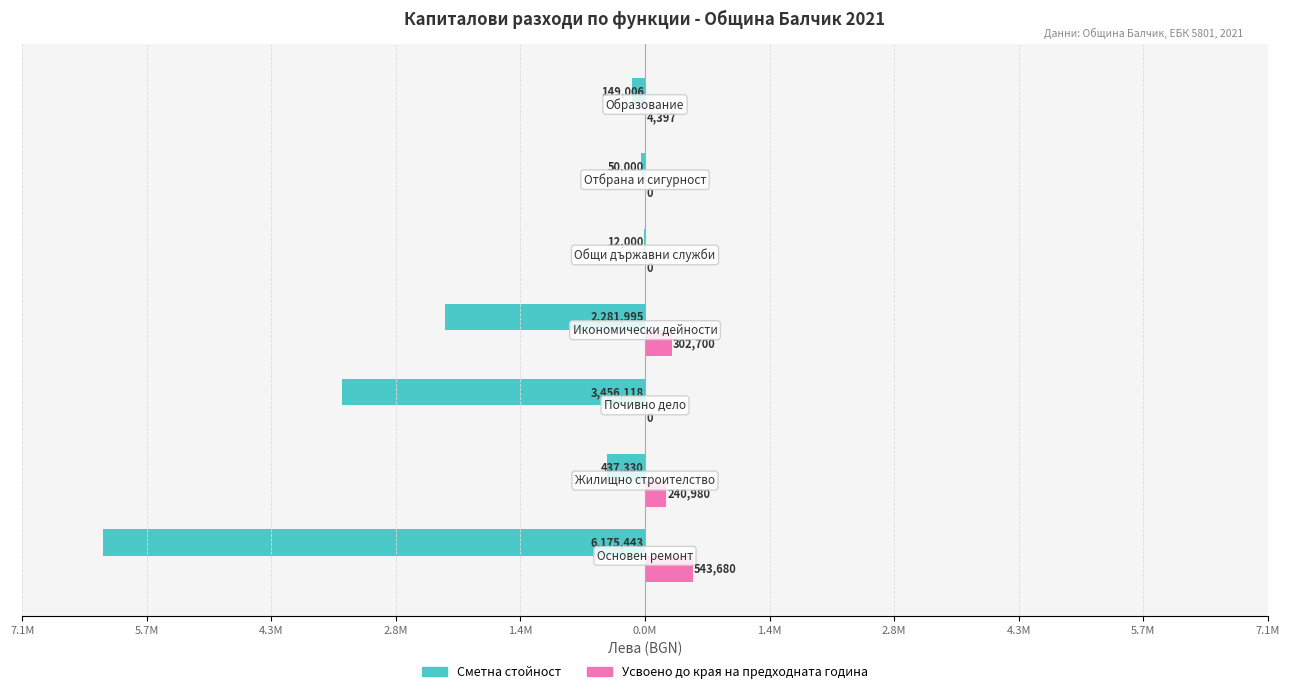

What is the sum of all Усвоено до края на предходната година values?

1091757